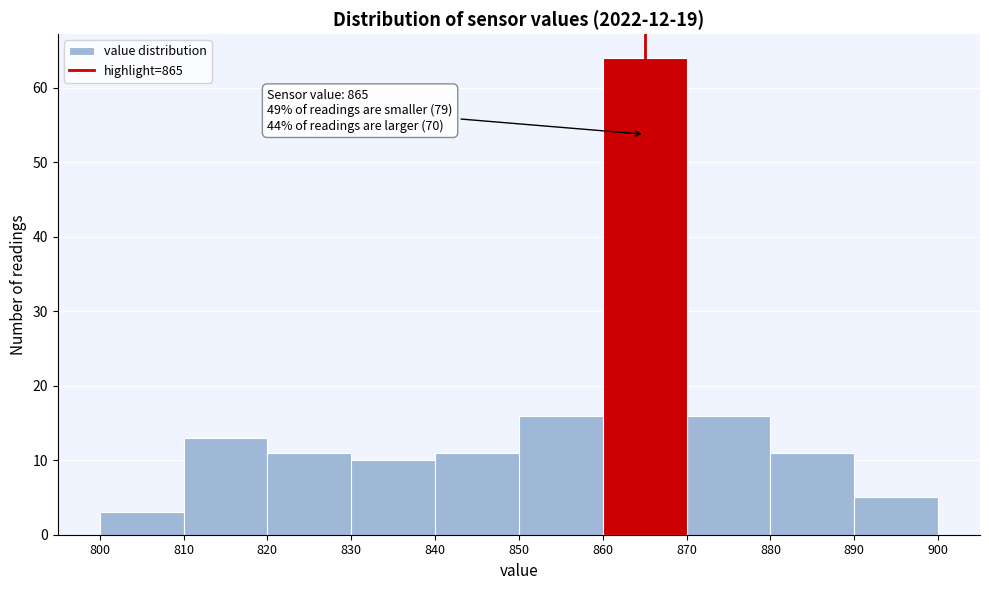

Over which range of the x-axis is the bar tallest?

860 to 870